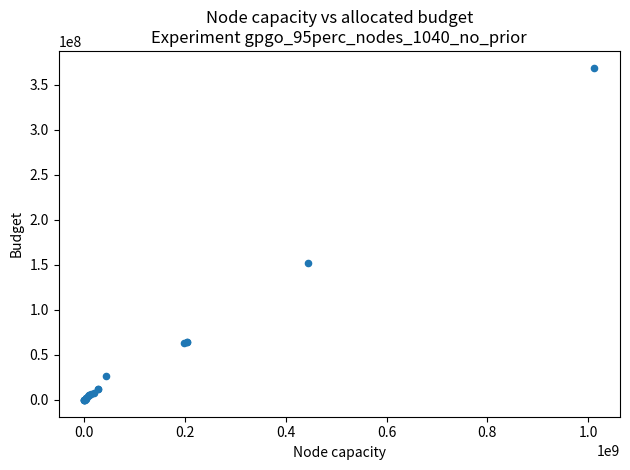

What Y value in the scatter plot is closest to 184280171?

152045289.1